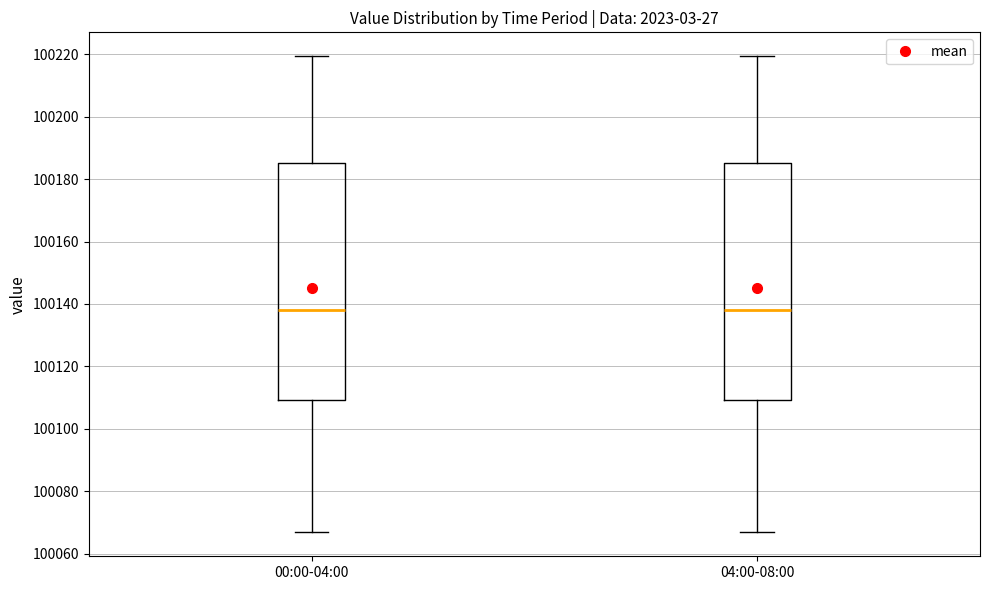

Where is the upper edge of the box for 00:00-04:00 on the y-axis? The values are not printed on the chart, so give them approximately, as read against the axis.

100186